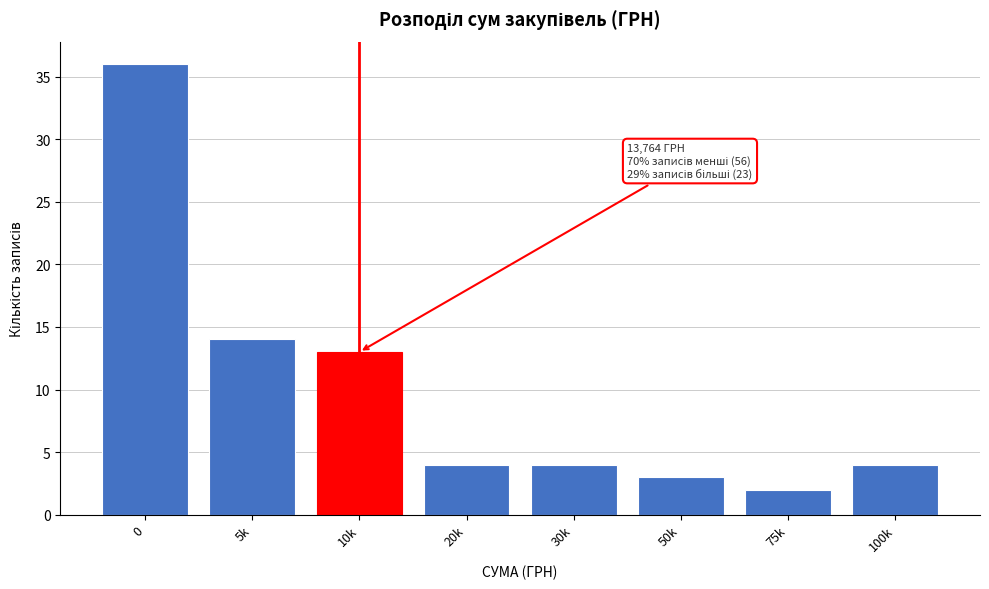

Reading left to right, what are all the values shown in this chart?

36	14	13	4	4	3	2	4